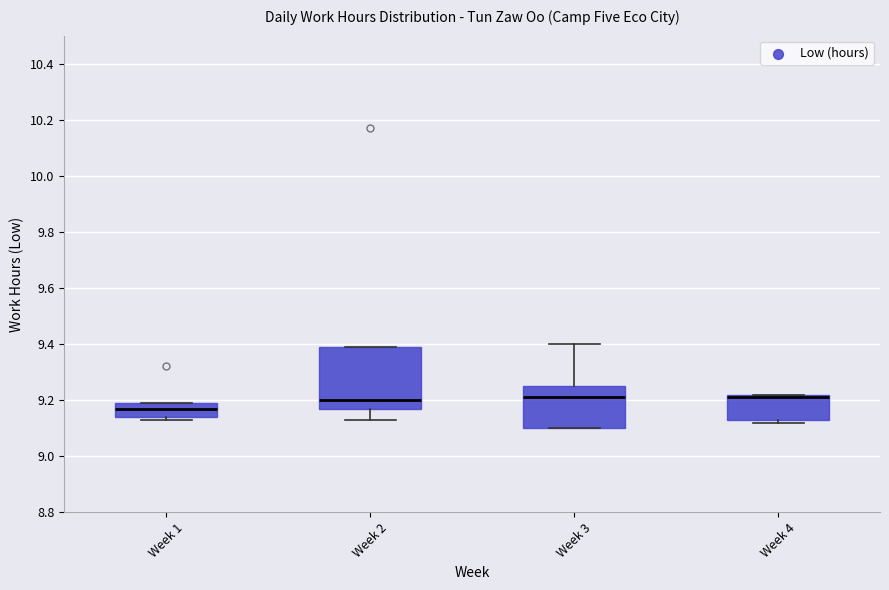

Reading left to right, read every box against the y-axis: the position of its median line, the range the box covers, and the ends of its whiskers. The values are not printed on the chart, so give them approximately, as read against the axis.

Week 1: median 9.18, box 9.14 to 9.20, whiskers 9.14 (just below the box's lower edge) to 9.20
Week 2: median 9.20, box 9.18 to 9.40, whiskers 9.14 to 9.40
Week 3: median 9.22, box 9.10 to 9.26, whiskers 9.10 to 9.40
Week 4: median 9.22 (just below the box's upper edge), box 9.14 to 9.22, whiskers 9.12 to 9.22